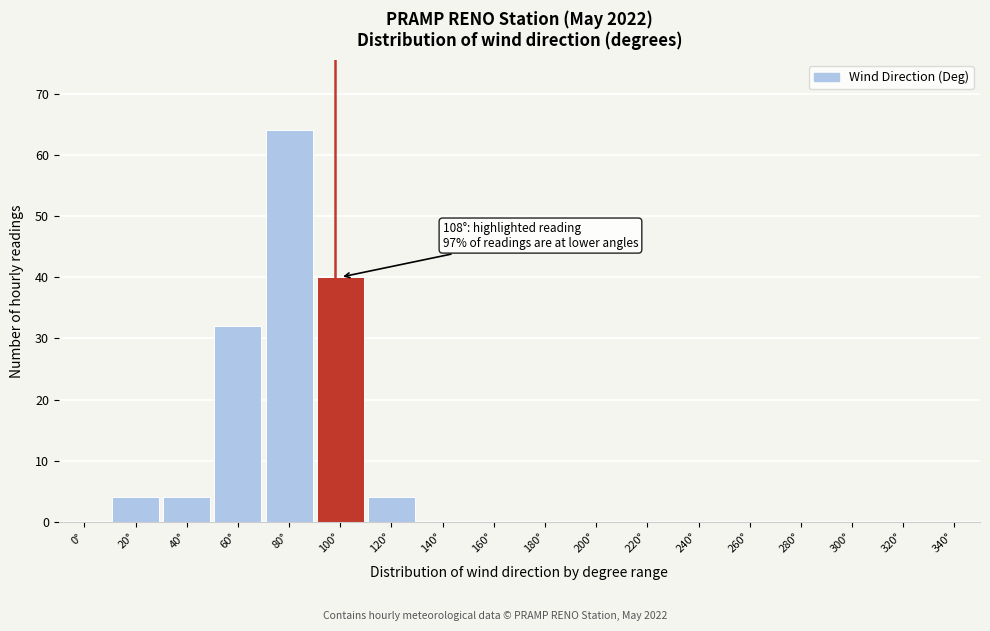

Reading right to left, list all the values displayed in this chart.

340°=0	320°=0	300°=0	280°=0	260°=0	240°=0	220°=0	200°=0	180°=0	160°=0	140°=0	120°=4	100°=40	80°=64	60°=32	40°=4	20°=4	0°=0